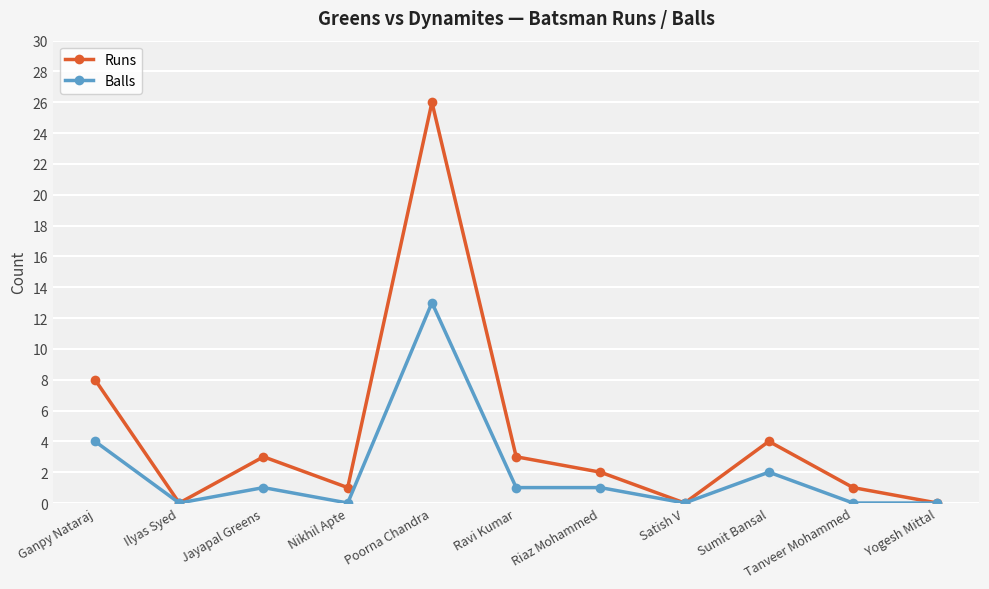

What is the spread (max minus min) of values at Nikhil Apte?

1